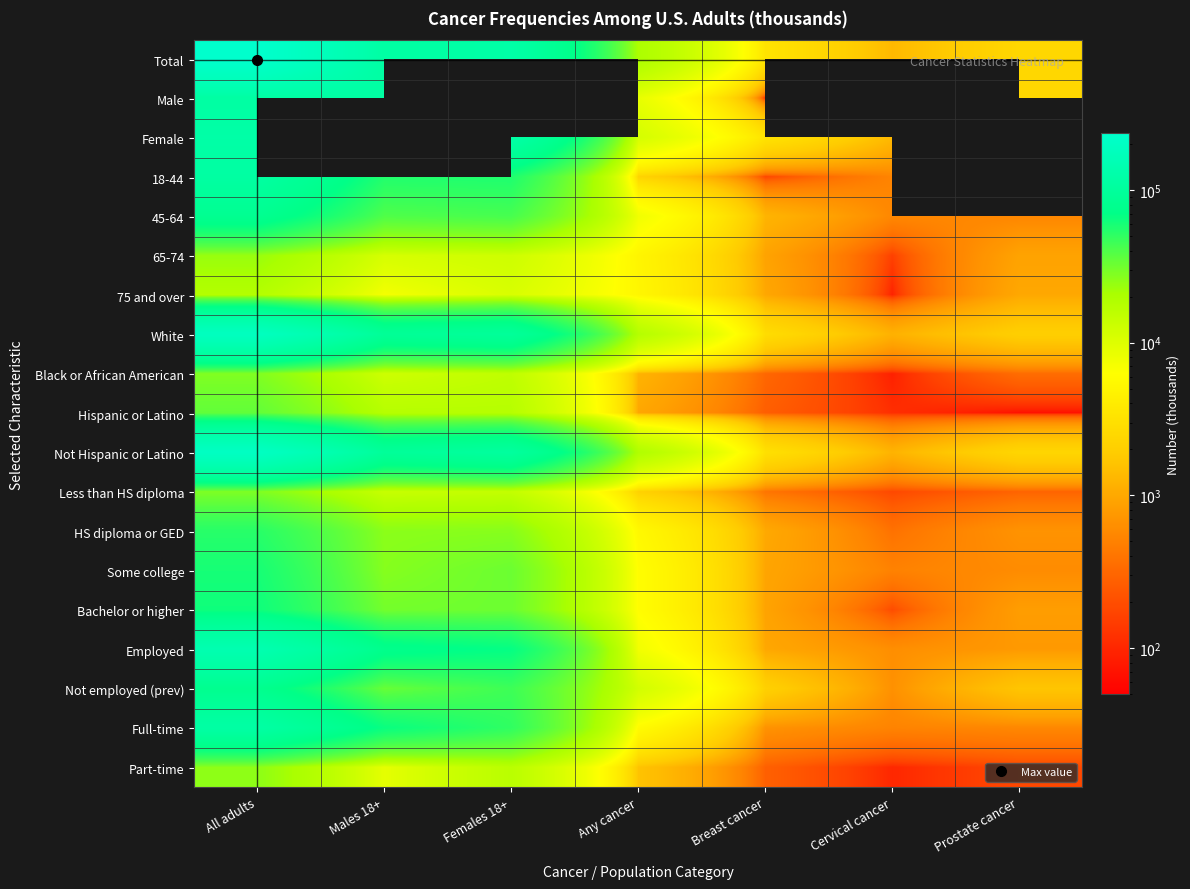

At which category is the sum across all series the highest?

All adults